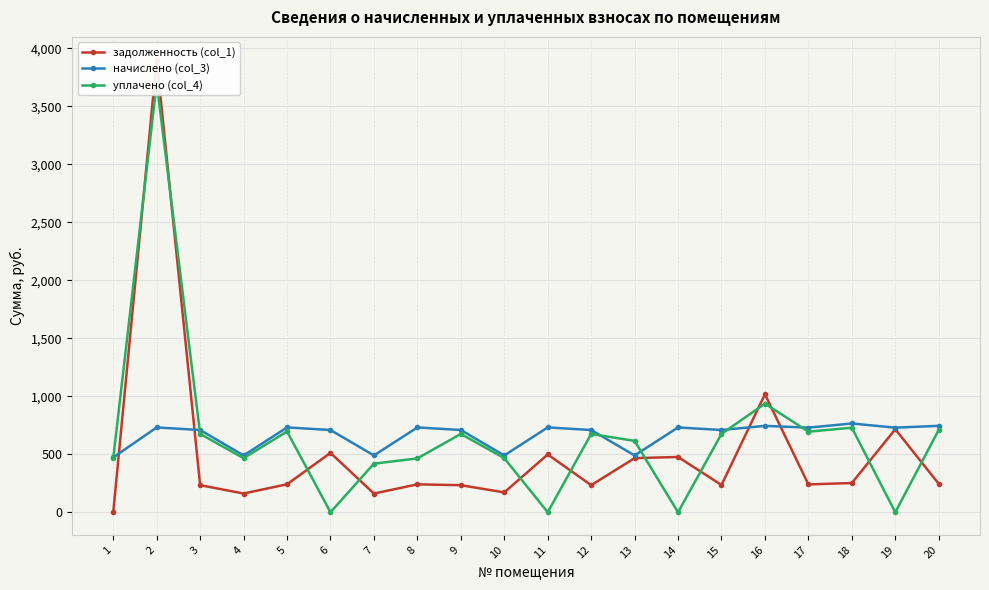

True or false: задолженность (col_1) has more than 2 interior local peaks.

True